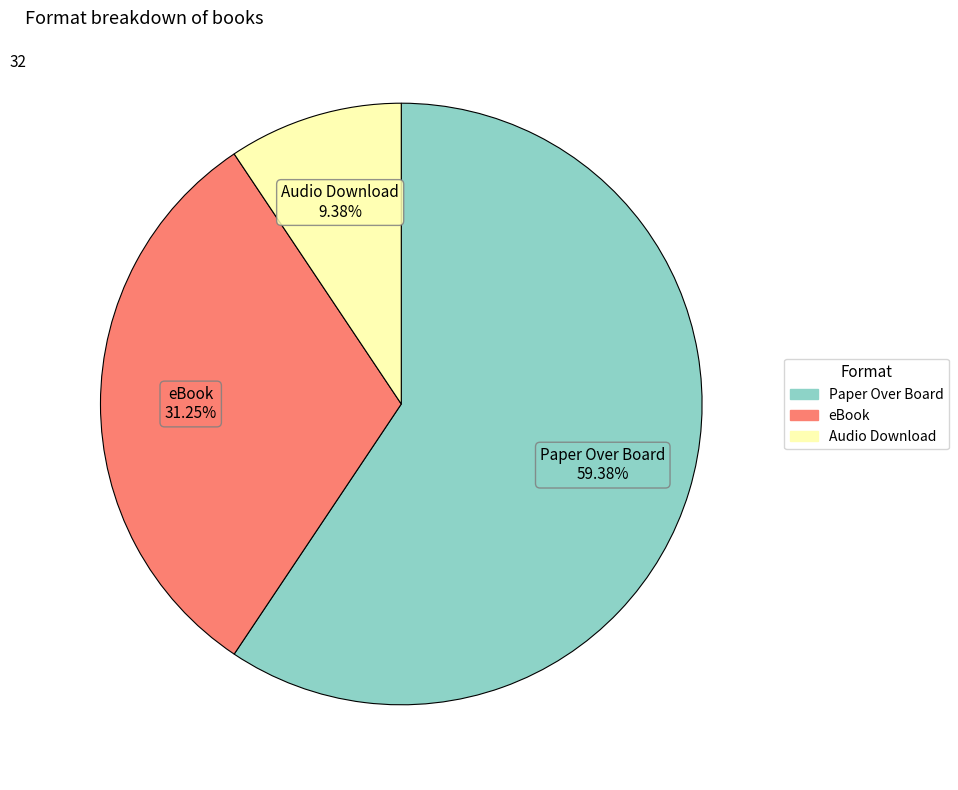

Which has a higher value, Paper Over Board or eBook?

Paper Over Board